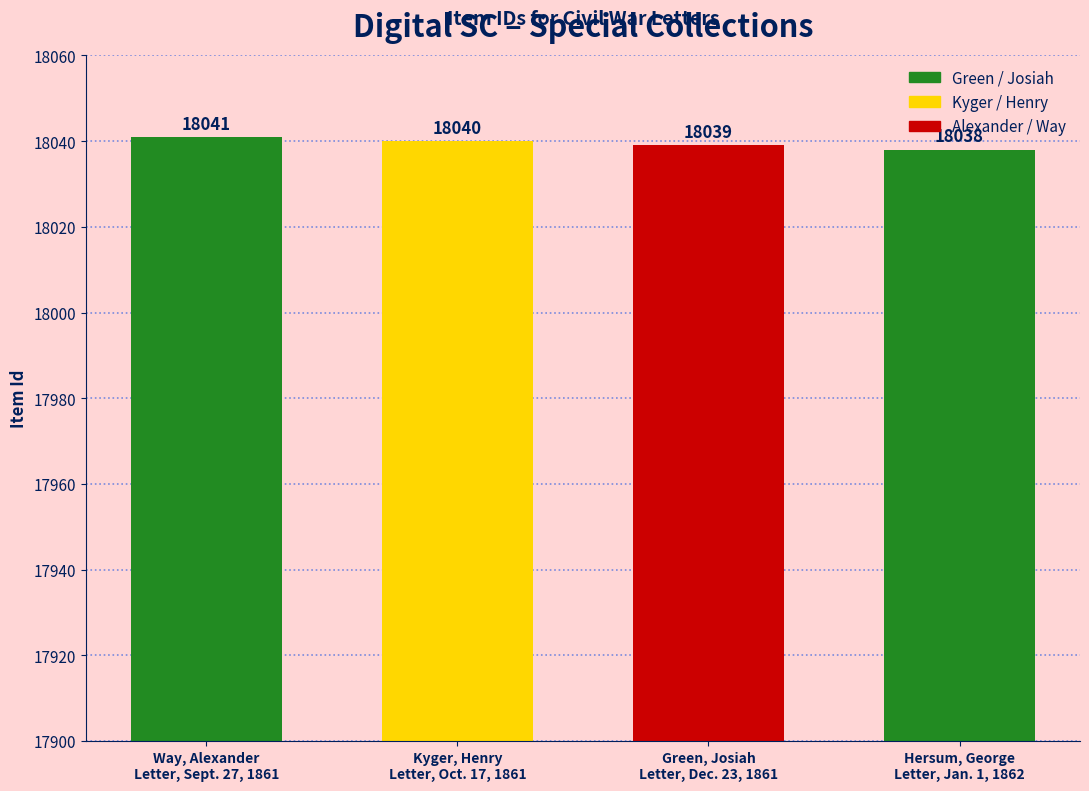

What is the label of the 4th bar from the left?

Hersum, George
Letter, Jan. 1, 1862